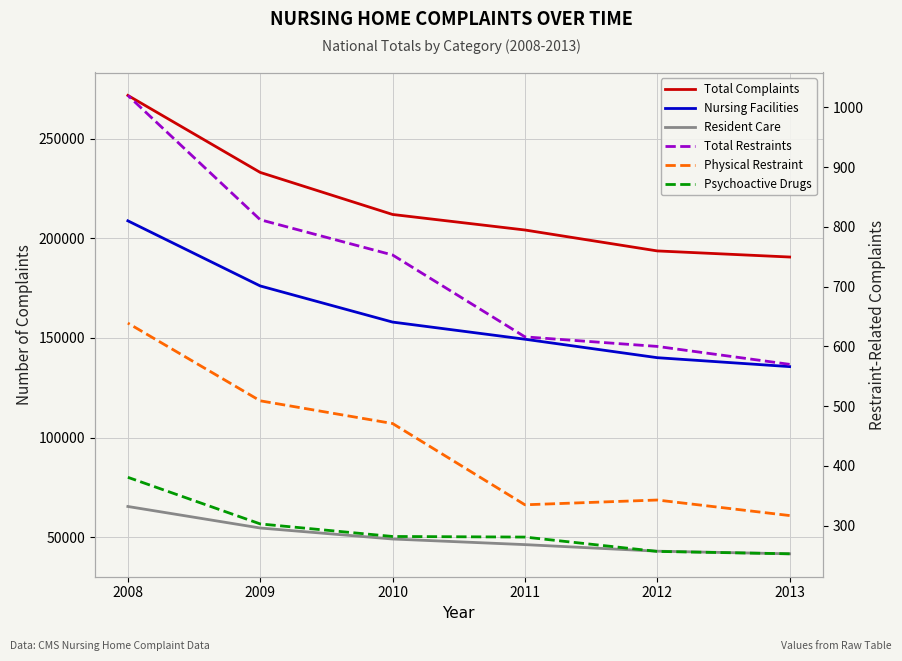

What is the difference between the second highest and minimum values in the Resident Care series?

12939